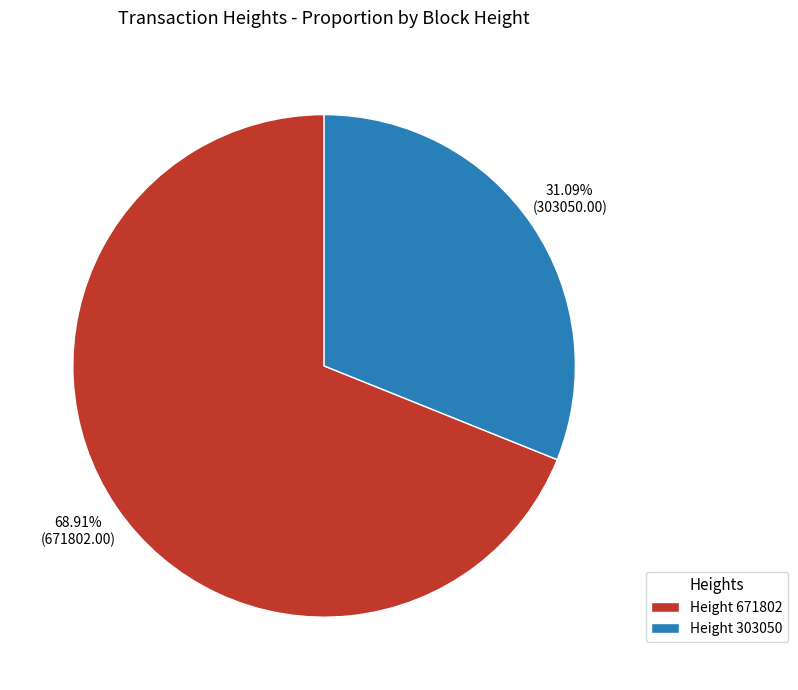

Rank the categories by value from highest to lowest.

Height 671802, Height 303050